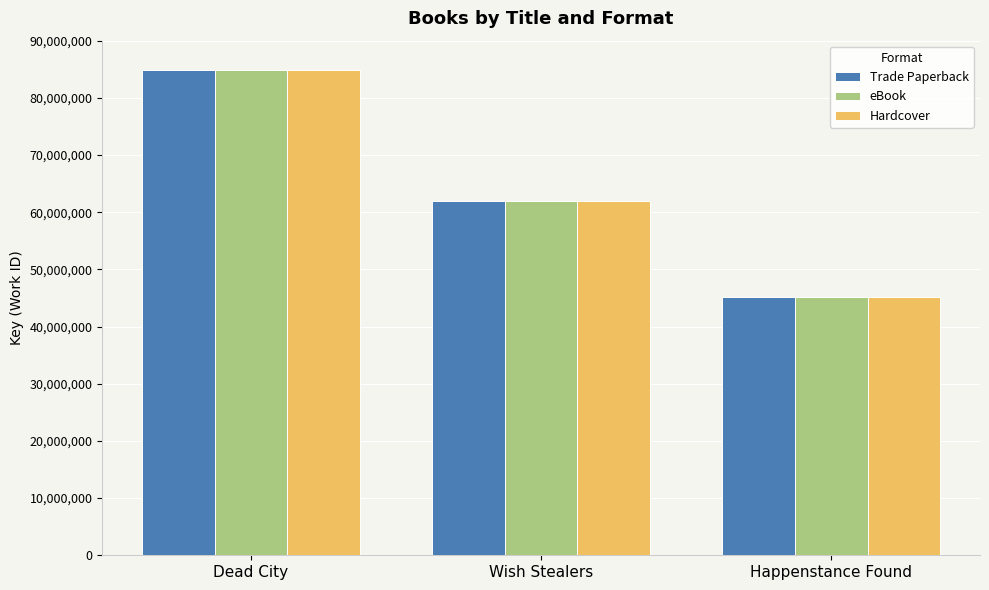

Is it true that Trade Paperback equals 20865283 at Happenstance Found?

False